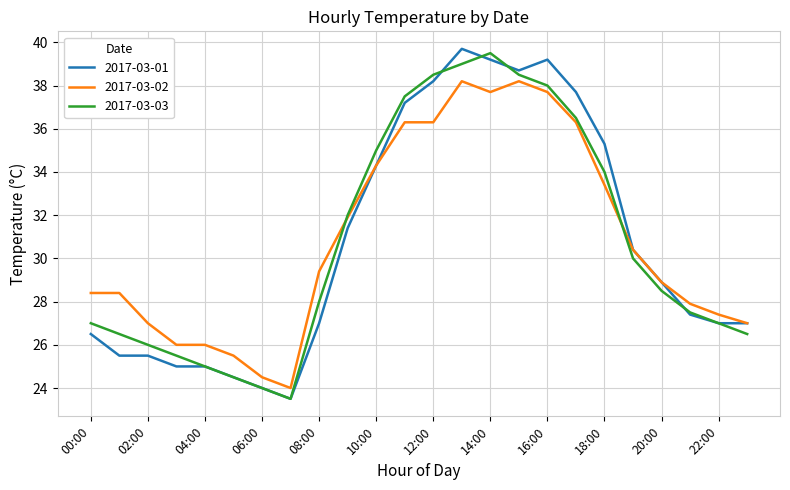

Does the chart have visible grid lines?

Yes